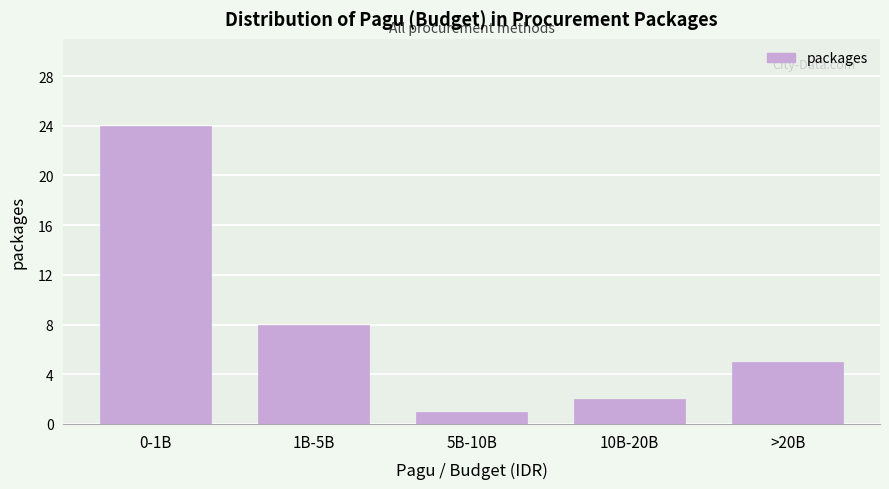

Reading left to right, what are all the values shown in this chart?

0-1B=24	1B-5B=8	5B-10B=1	10B-20B=2	>20B=5